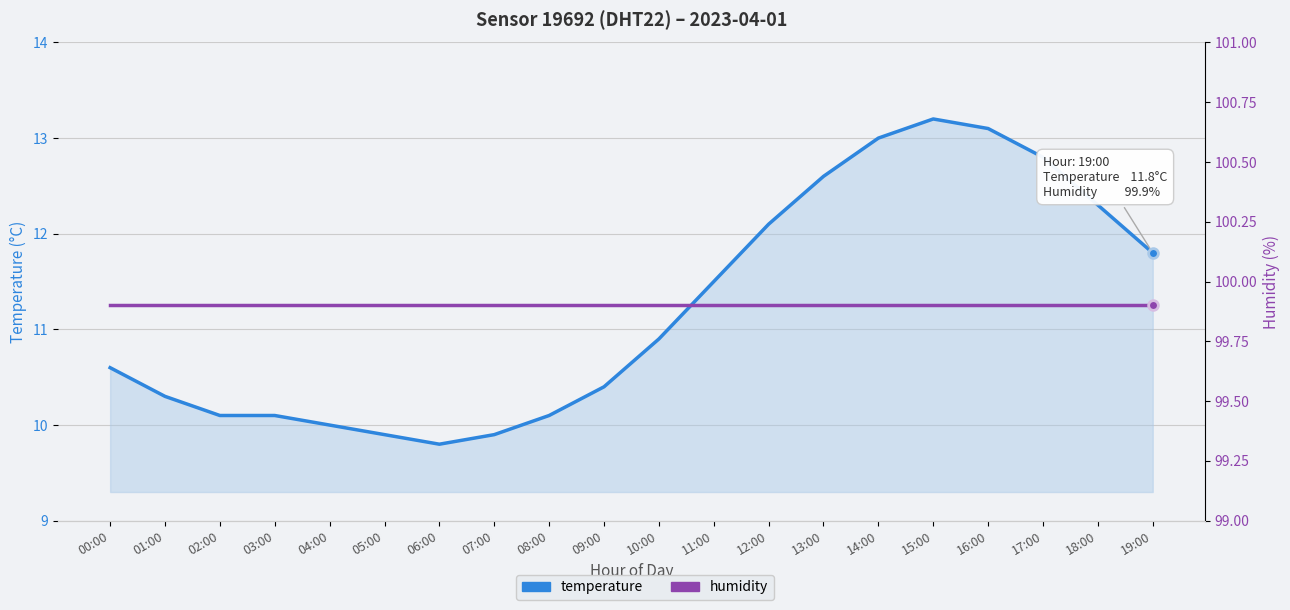

Where is the first local maximum for temperature?

15:00